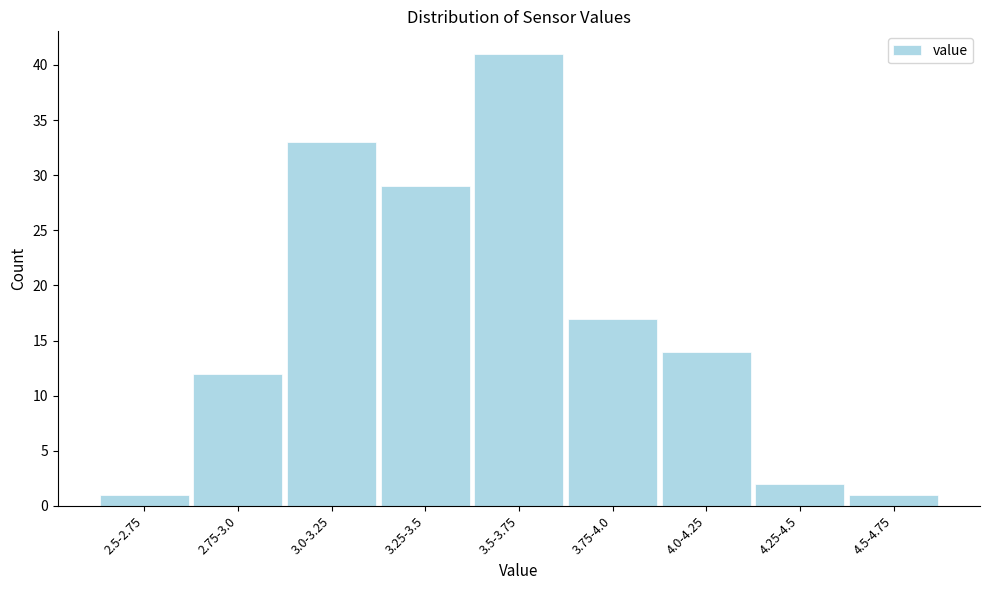

Reading left to right, extract all data points from this chart.

2.5-2.75=1	2.75-3.0=12	3.0-3.25=33	3.25-3.5=29	3.5-3.75=41	3.75-4.0=17	4.0-4.25=14	4.25-4.5=2	4.5-4.75=1